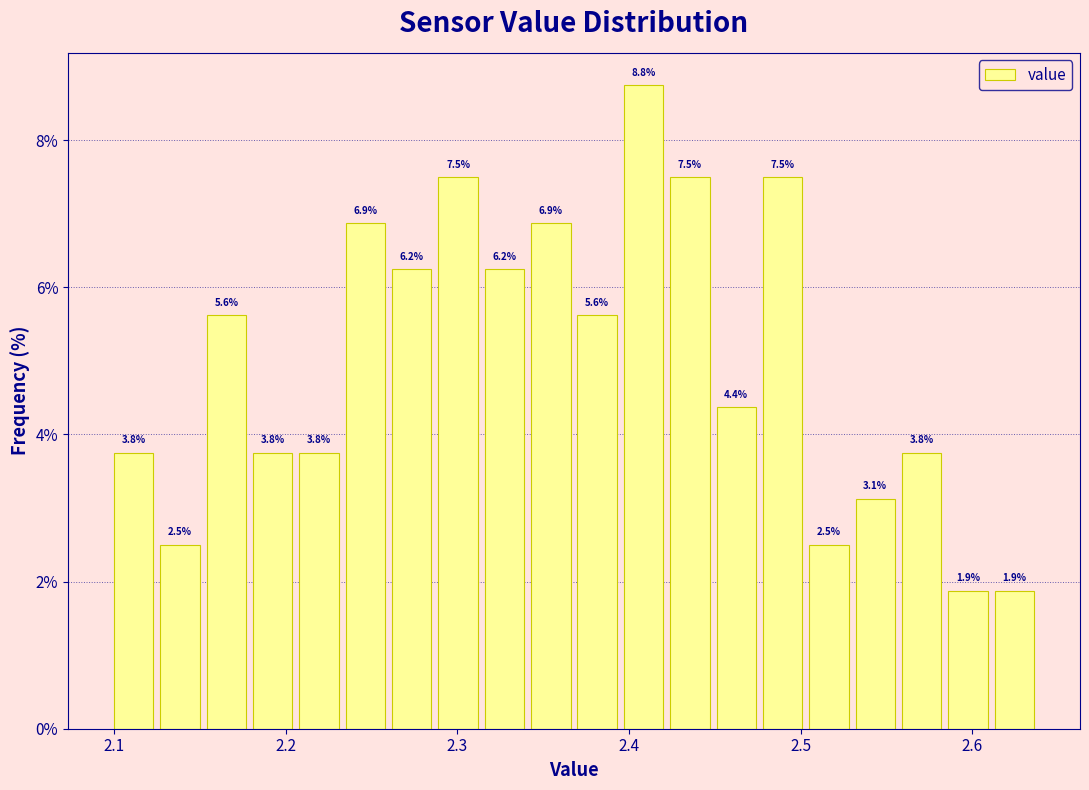

Read against the x-axis, roughly where is the centre of the tallest bar?

2.41